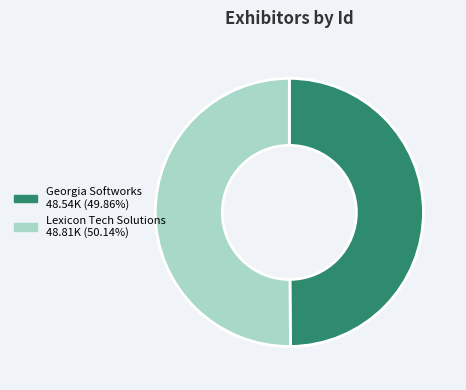

Do Lexicon Tech Solutions and Georgia Softworks together represent more than half of the pie?

Yes